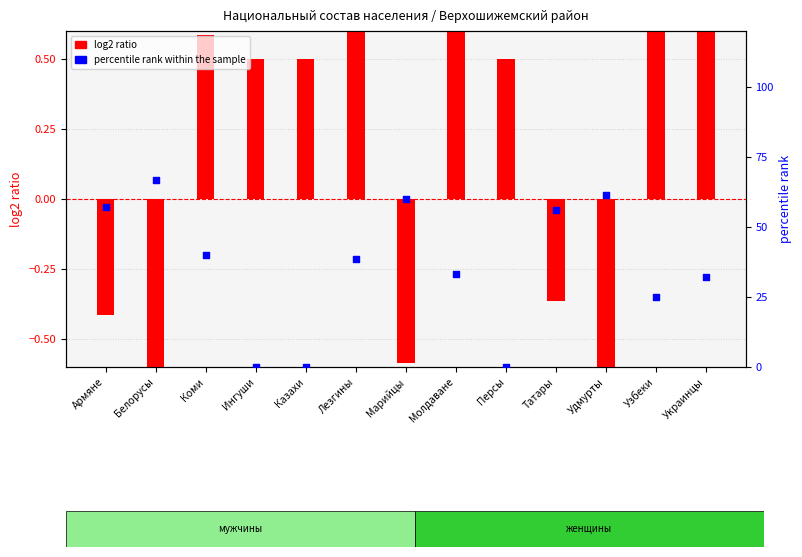

Which series reaches the maximum Y coordinate?

percentile rank within the sample